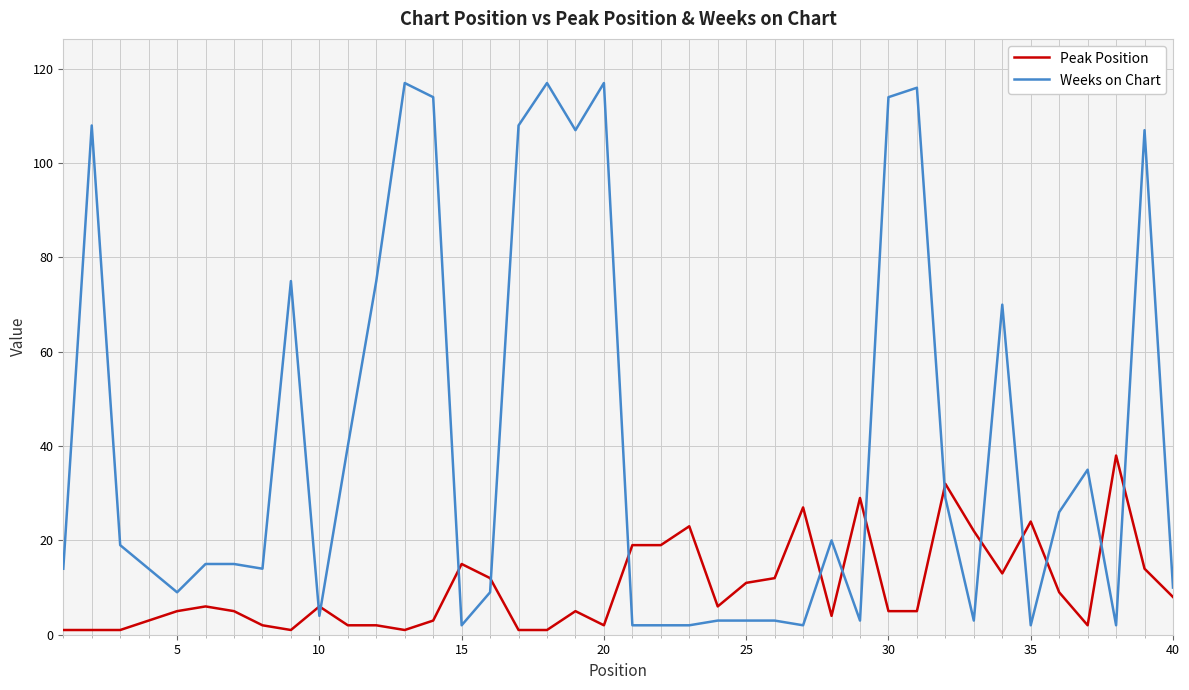

What is the average value of the Peak Position series?

10